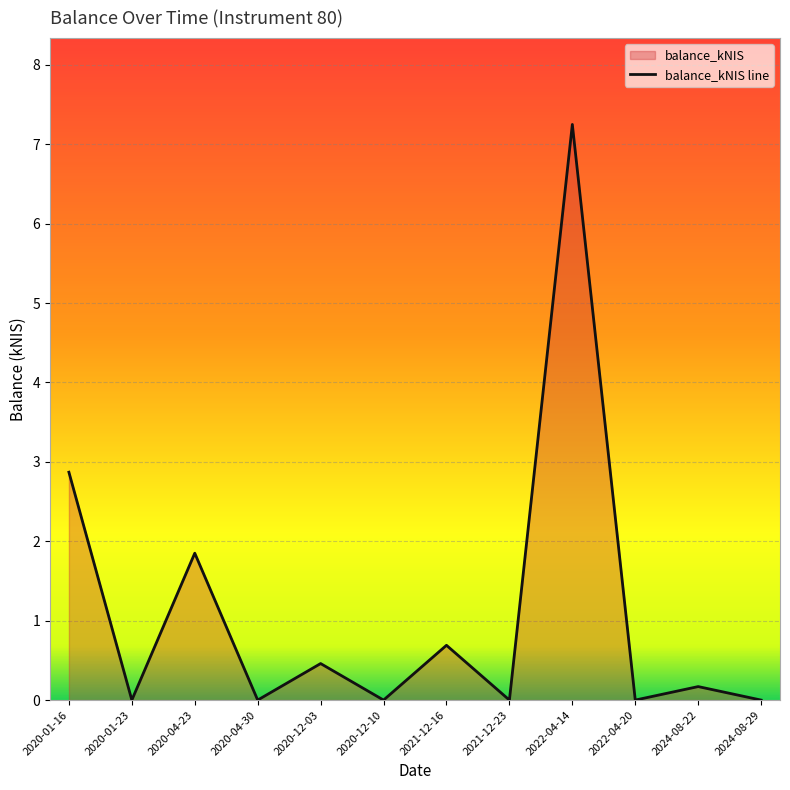

What is the difference between the maximum and minimum values?

7.2